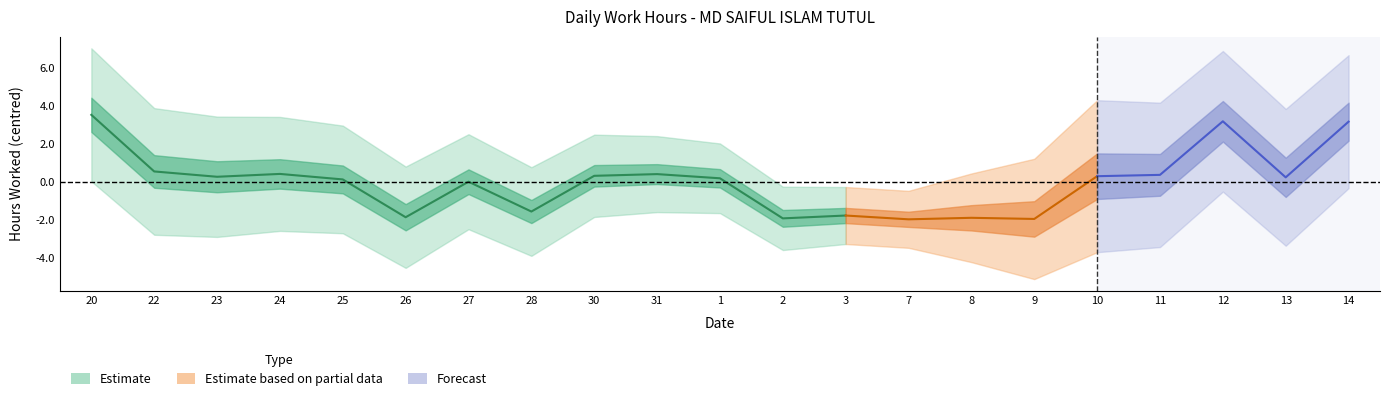

How many interior local valleys (lower than both neighbors) does the data have?

7